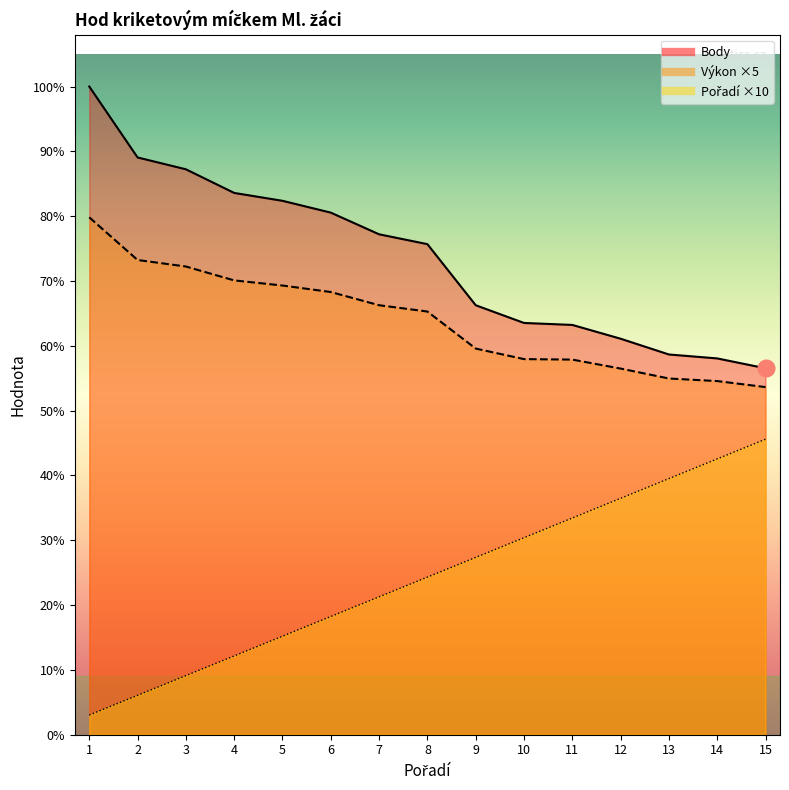

At which category is the sum across all series the highest?

1